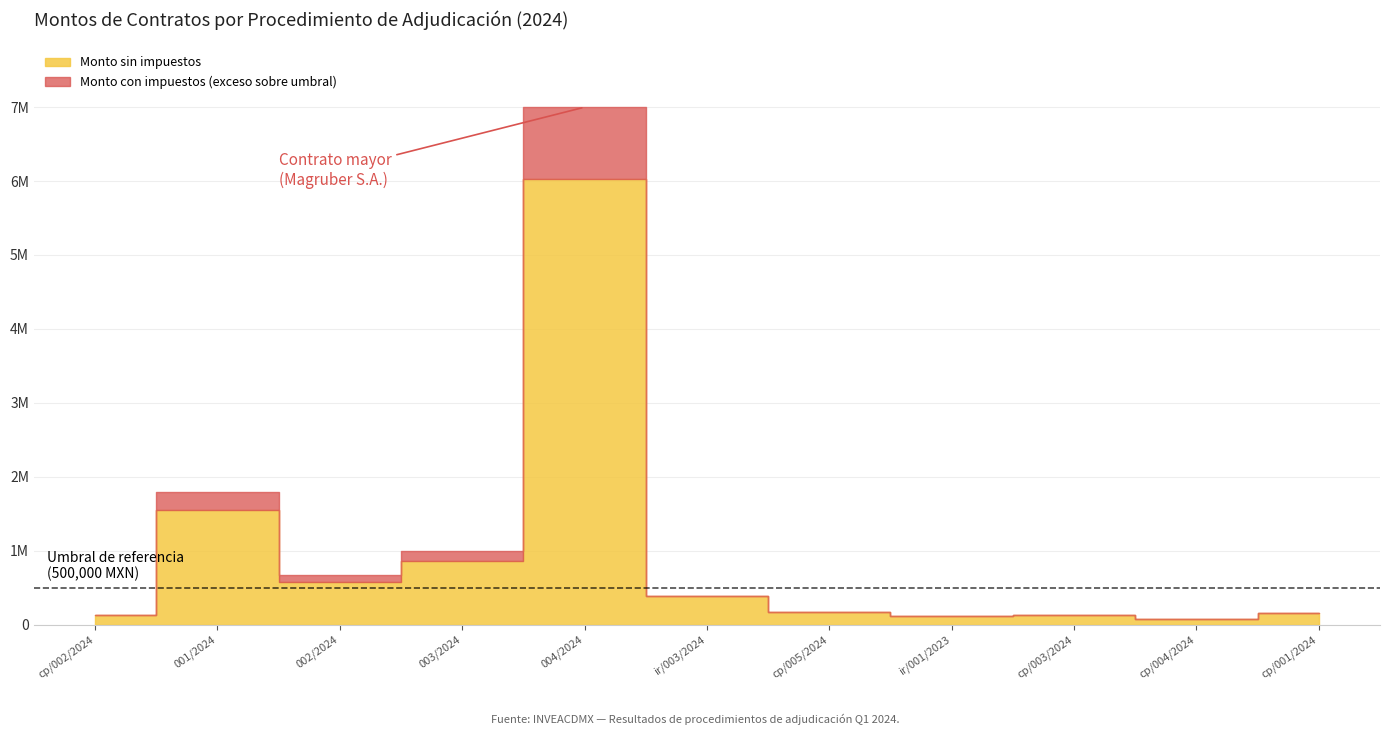

Which series changed the most between inveacdmx/001/2024 and inveacdmx/cp/003/2024?

Monto con impuestos